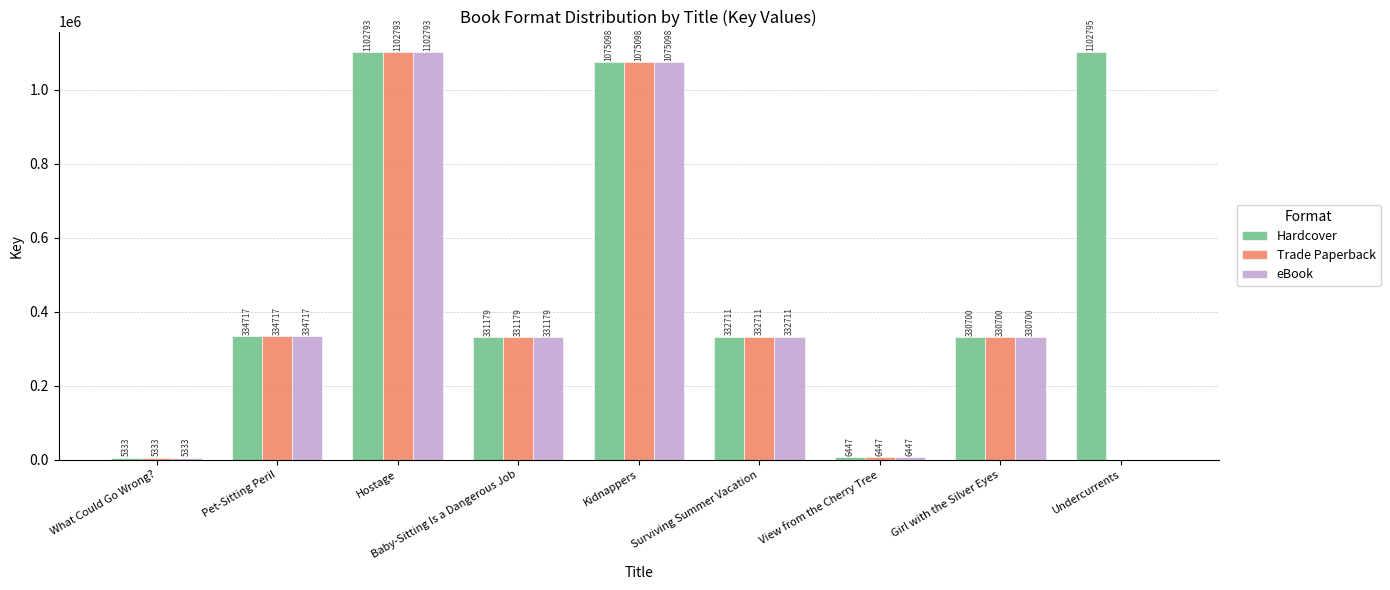

What is the greatest value displayed?

1102795